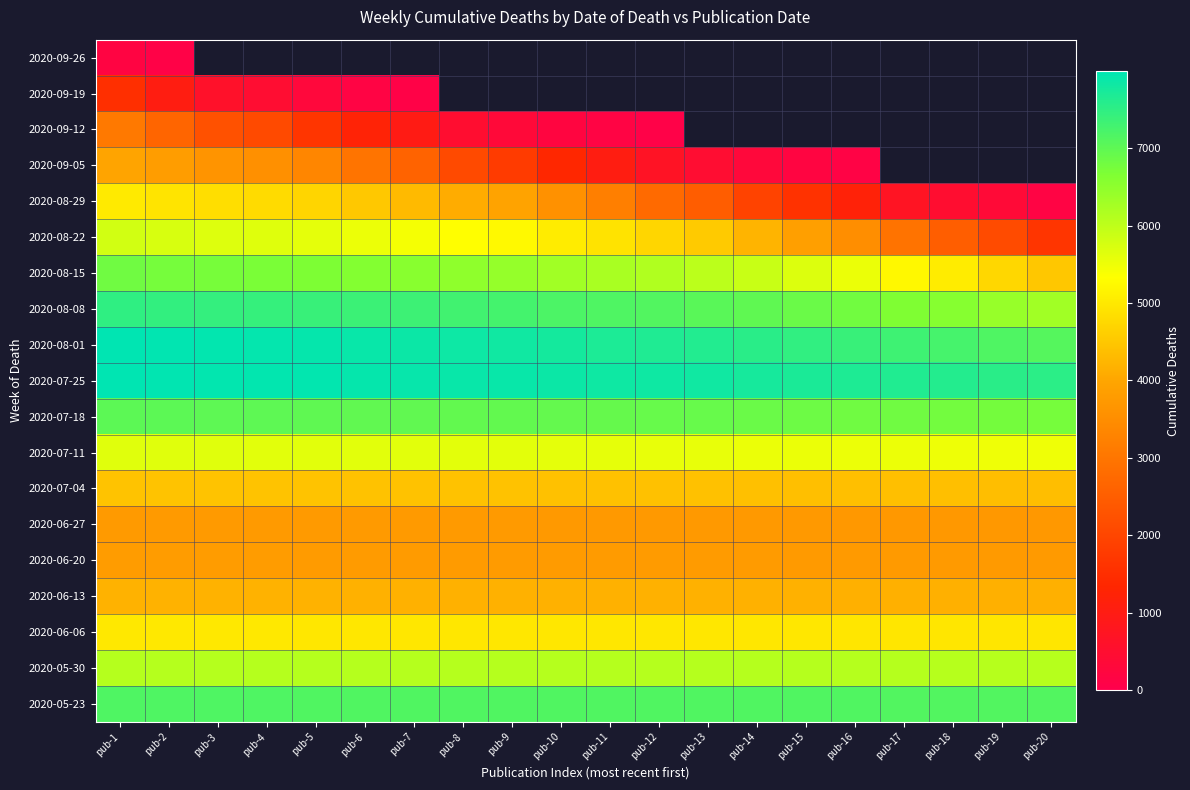

List the labels in order of 2020-07-11 value, largest first.

pub-1, pub-2, pub-3, pub-4, pub-5, pub-6, pub-7, pub-8, pub-9, pub-10, pub-11, pub-12, pub-13, pub-14, pub-15, pub-16, pub-17, pub-18, pub-19, pub-20